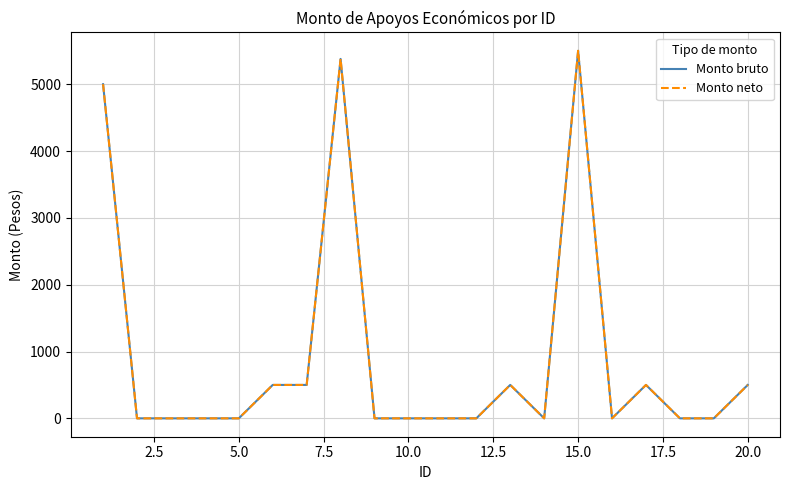

True or false: Monto neto and Monto bruto cross at least once.

False